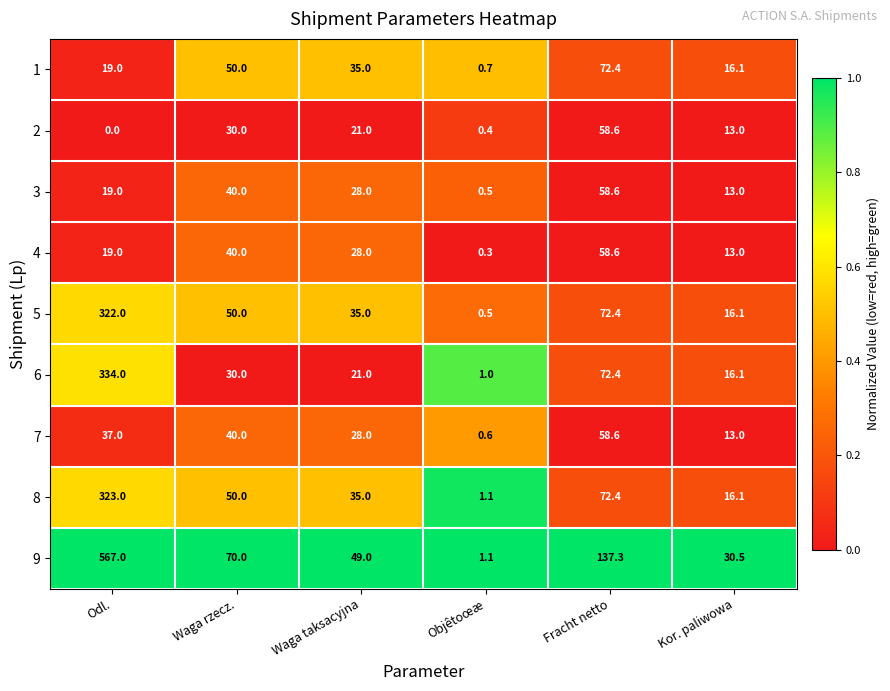

How many distinct data groups are displayed?

9